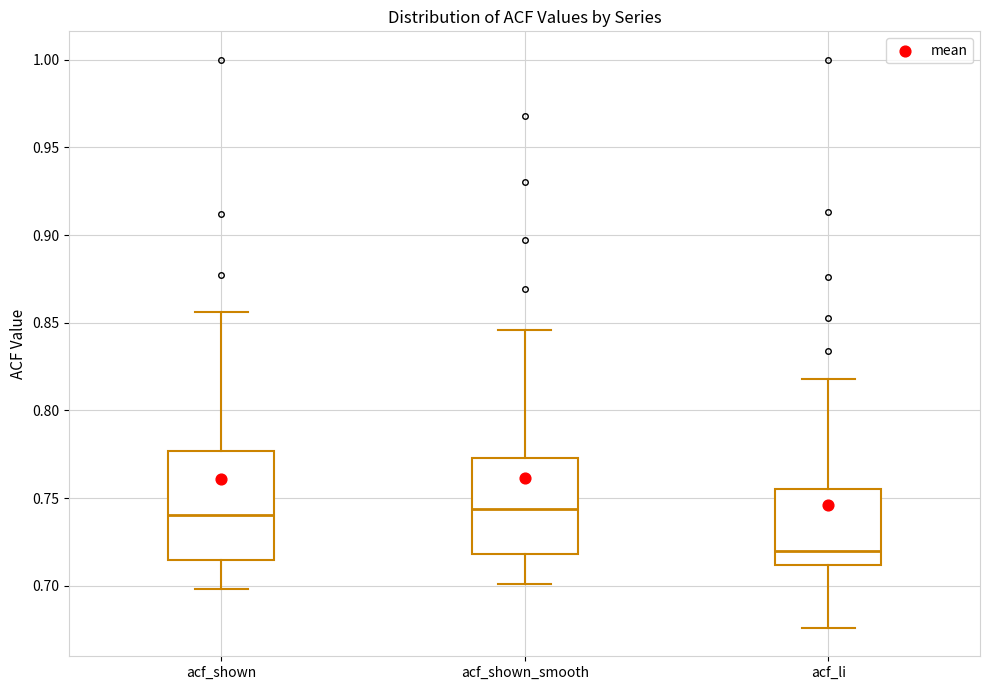

Comparing the boxes themselves (not the whiskers), which one is the tallest?

acf_shown